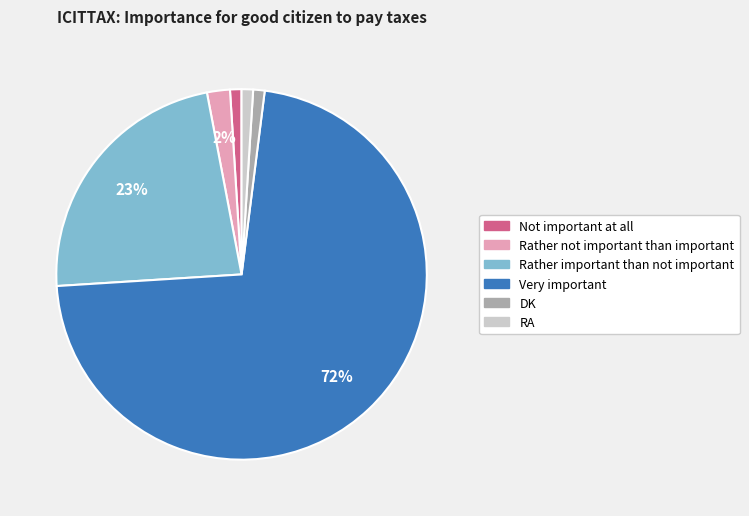

Which has a higher value, Very important or RA?

Very important